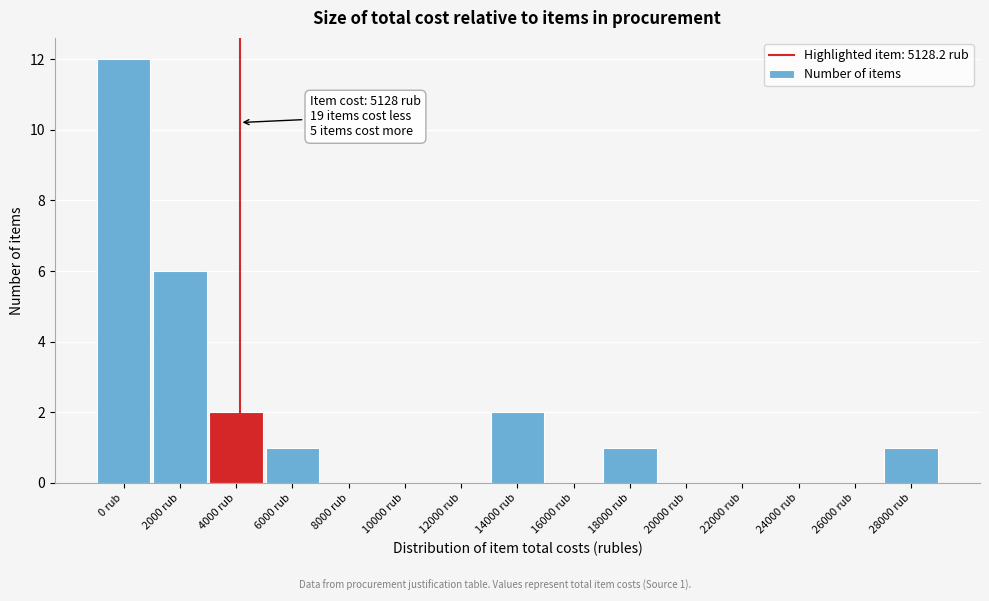

Reading right to left, what are all the values shown in this chart?

28000 rub=1	26000 rub=0	24000 rub=0	22000 rub=0	20000 rub=0	18000 rub=1	16000 rub=0	14000 rub=2	12000 rub=0	10000 rub=0	8000 rub=0	6000 rub=1	4000 rub=2	2000 rub=6	0 rub=12